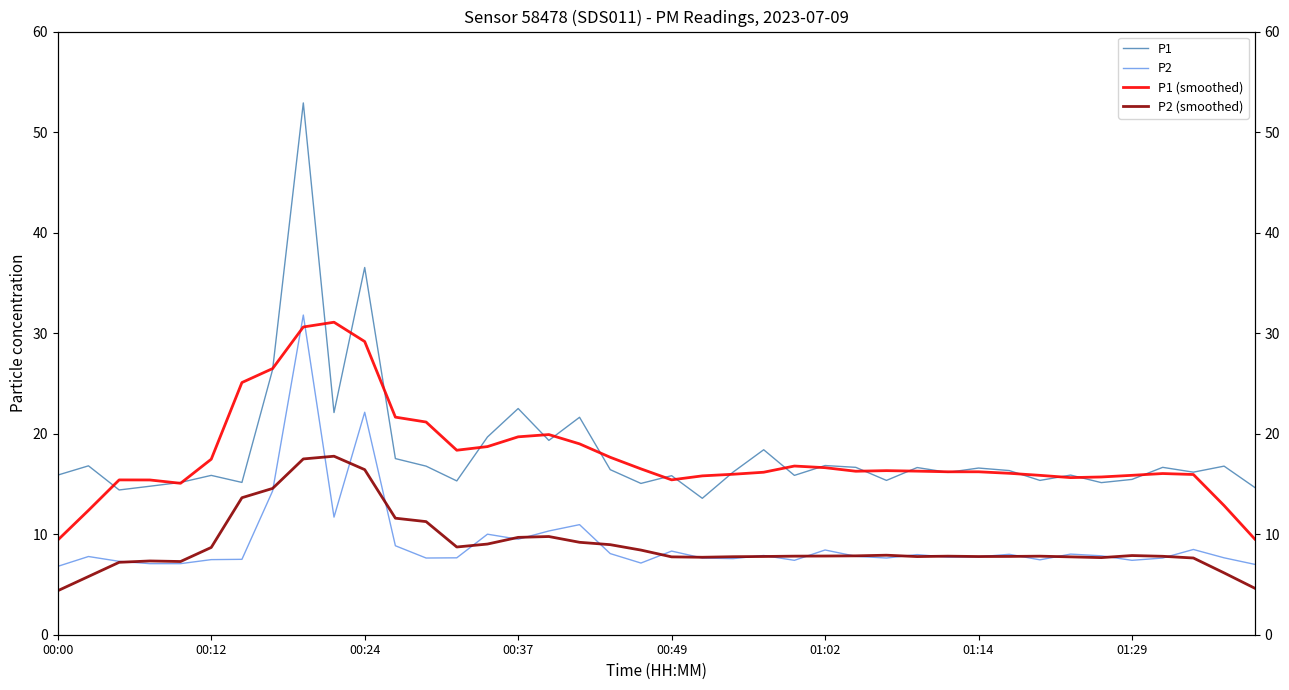

What is the difference between the P2 (smoothed) values at 18 and 14?

0.1